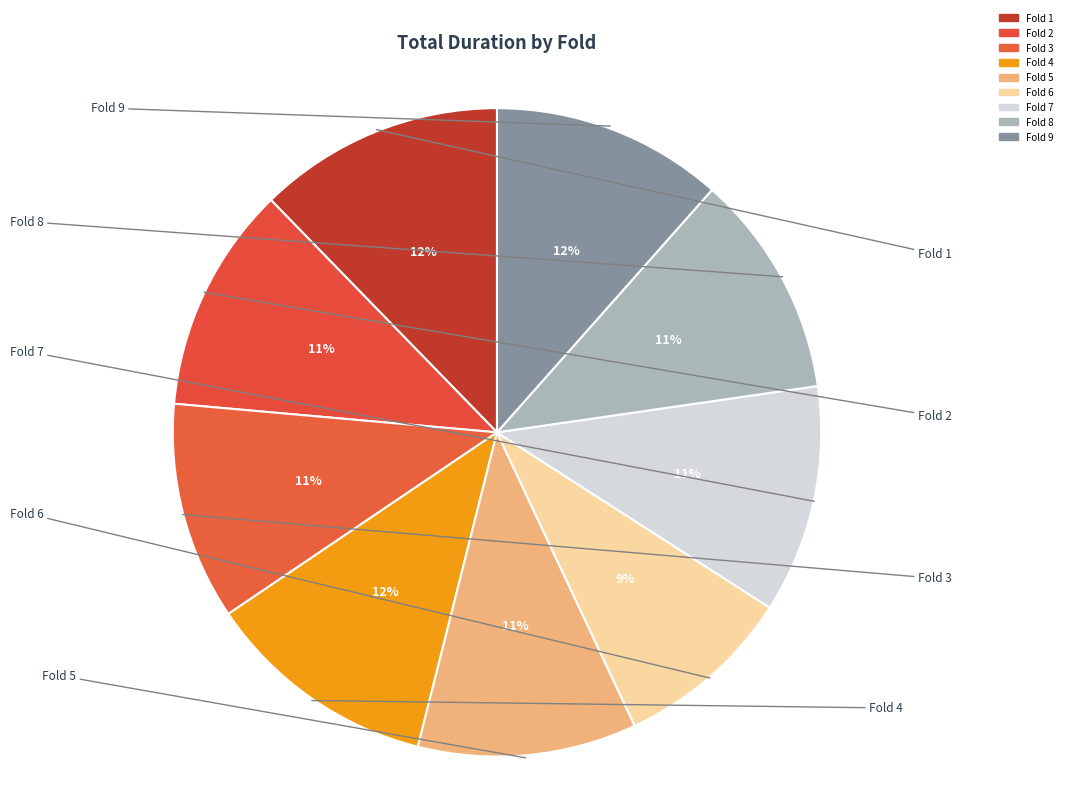

Rank the categories by value from highest to lowest.

Fold 1, Fold 4, Fold 9, Fold 7, Fold 2, Fold 8, Fold 5, Fold 3, Fold 6